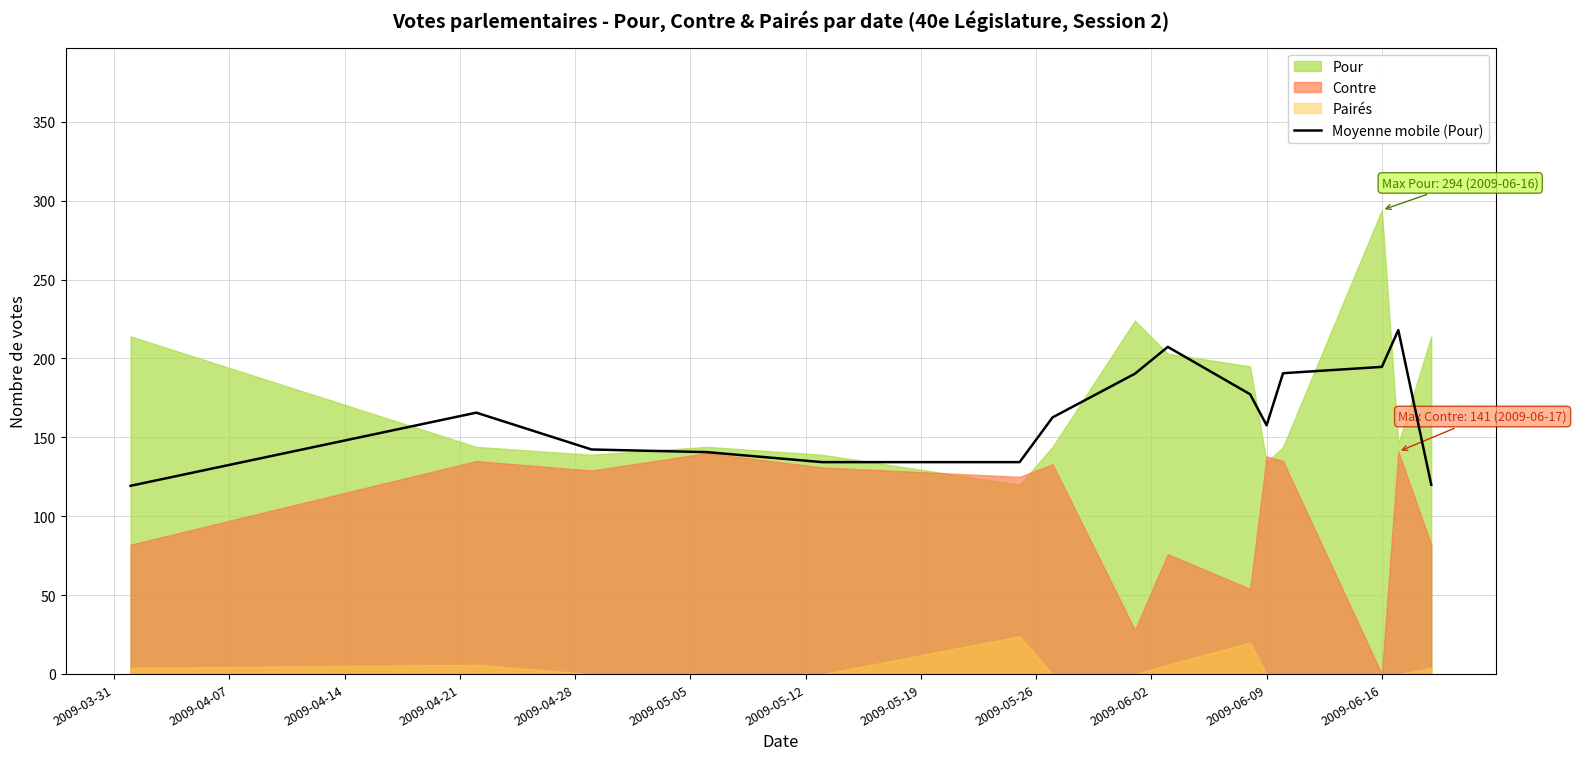

What is the highest value of the Moyenne mobile (Pour) series?

218.0